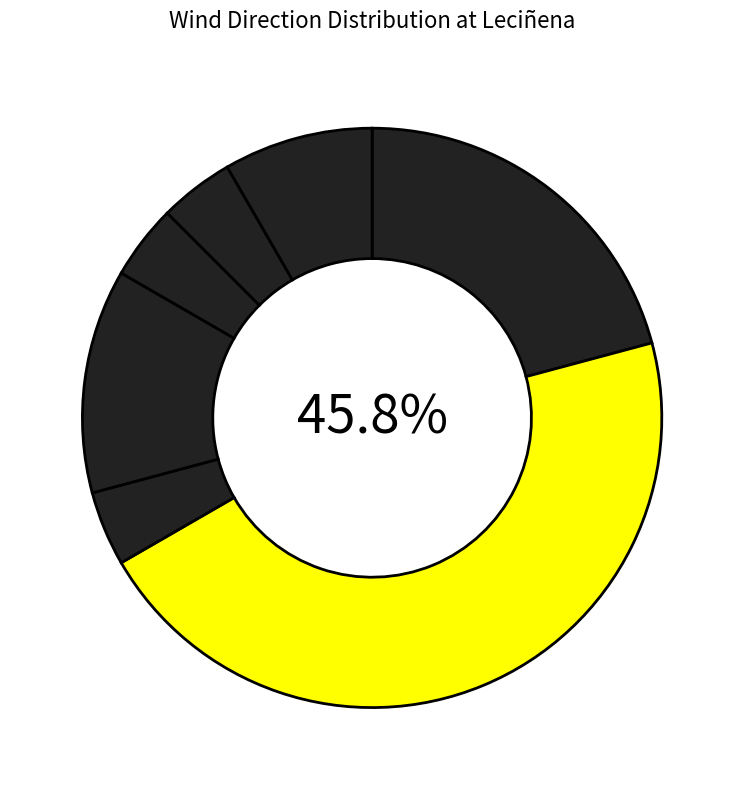

Which slice is the smallest?

North